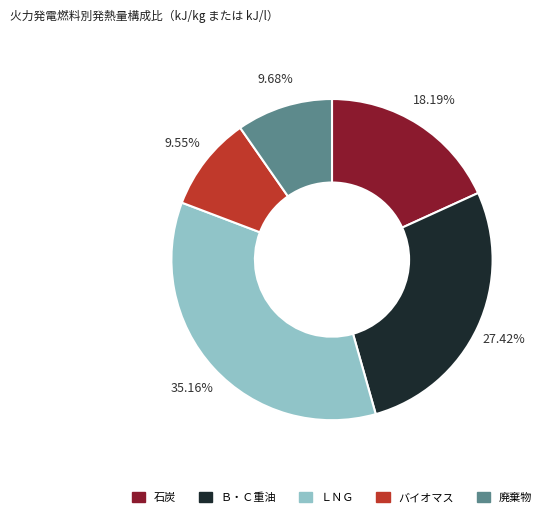

Which category has the biggest portion of the pie?

ＬＮＧ